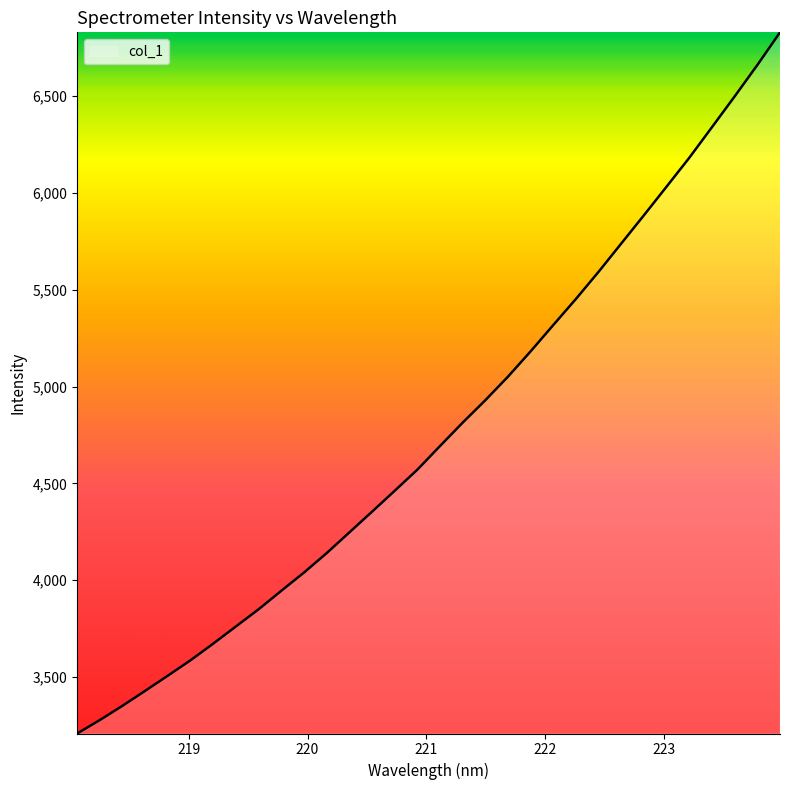

What is the greatest value displayed?

6827.7